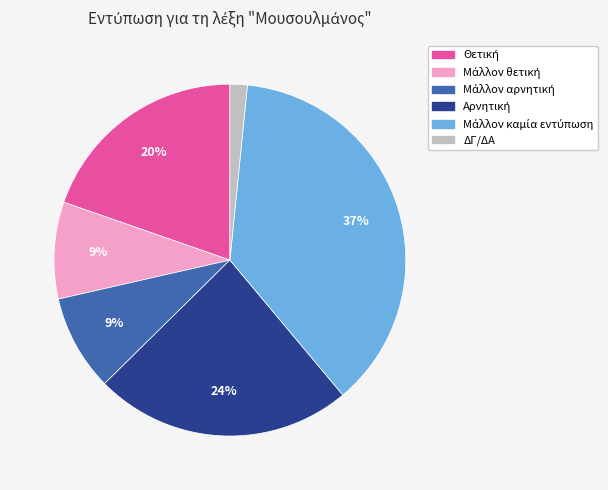

Is there any slice that represents more than half of the pie?

No